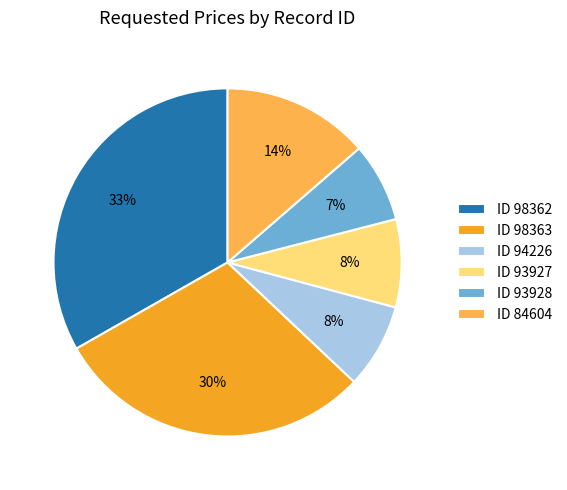

Which category has the biggest portion of the pie?

ID 98362